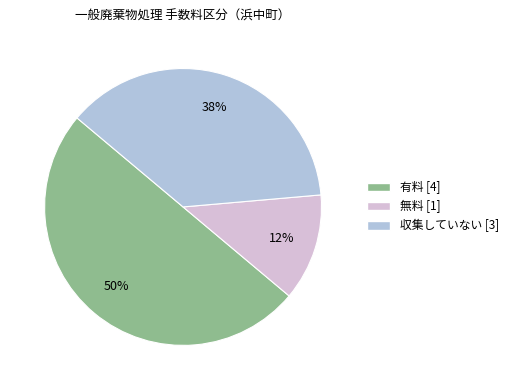

What percentage is the 有料 slice, to the nearest percent?

50%